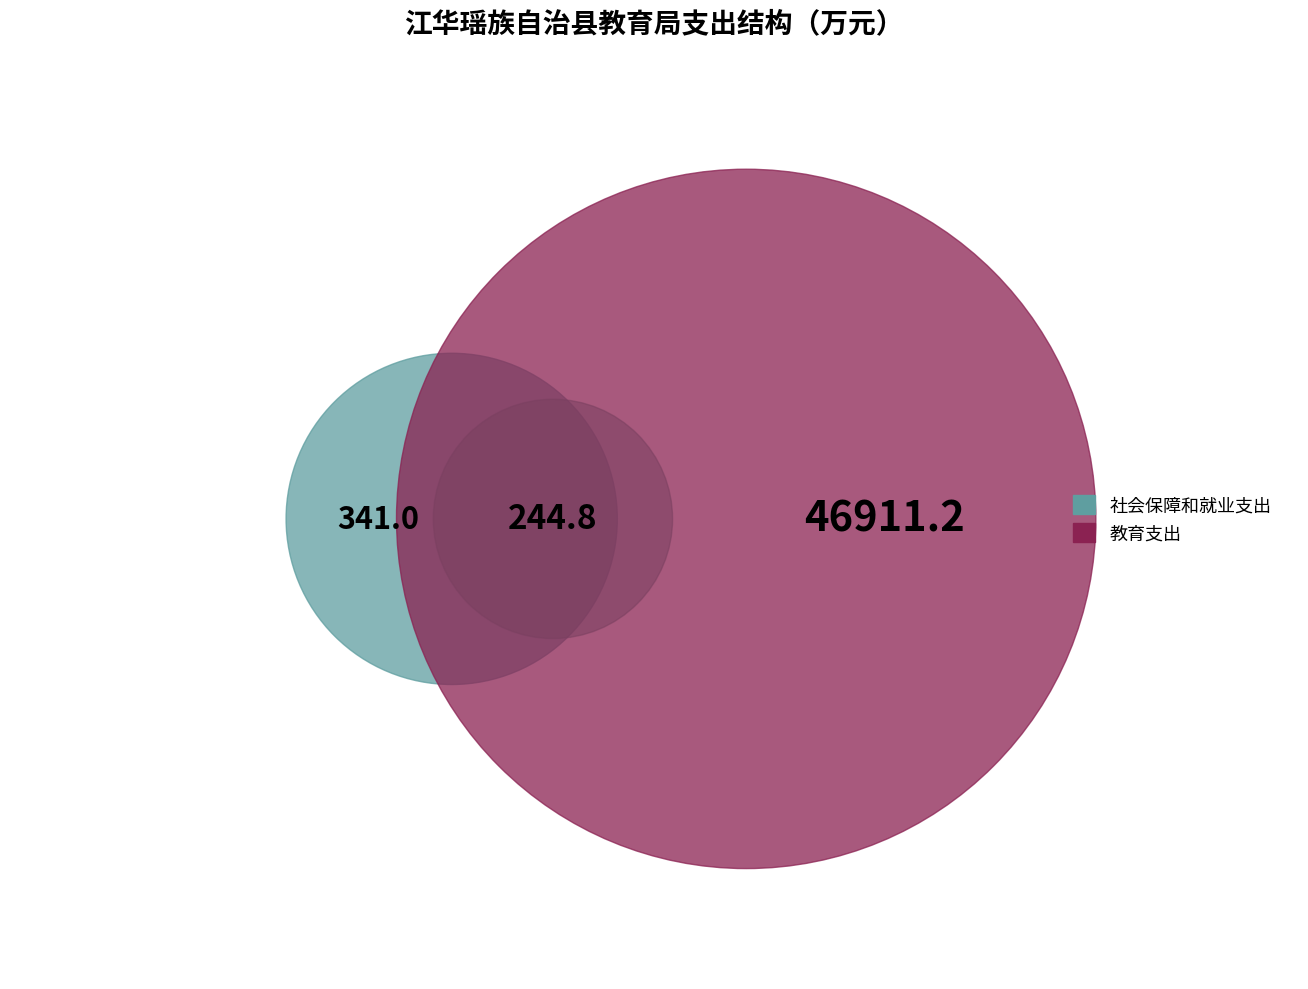

Is there any slice that represents more than half of the pie?

Yes